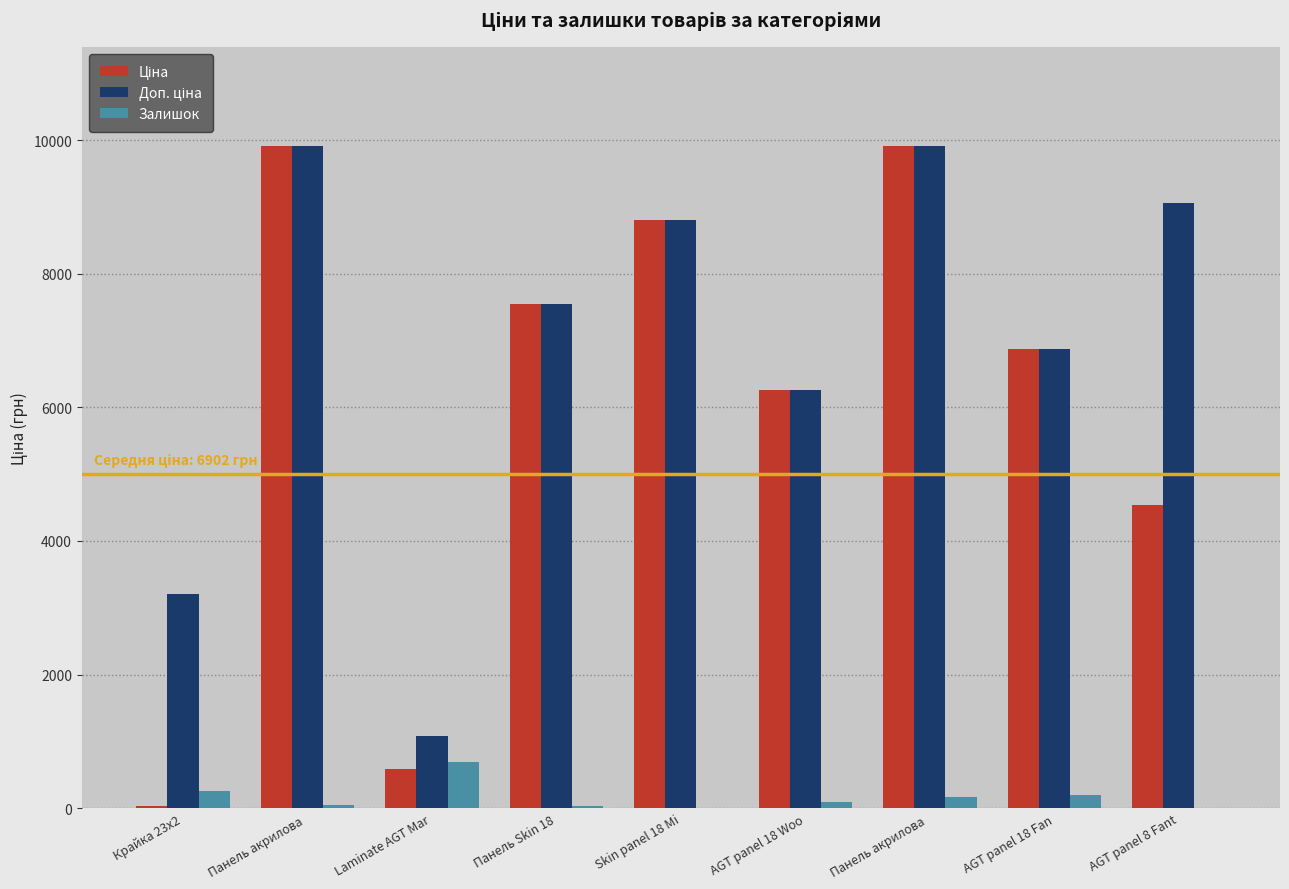

List the series in order of their peak value, highest first.

Ціна, Доп. ціна, Залишок